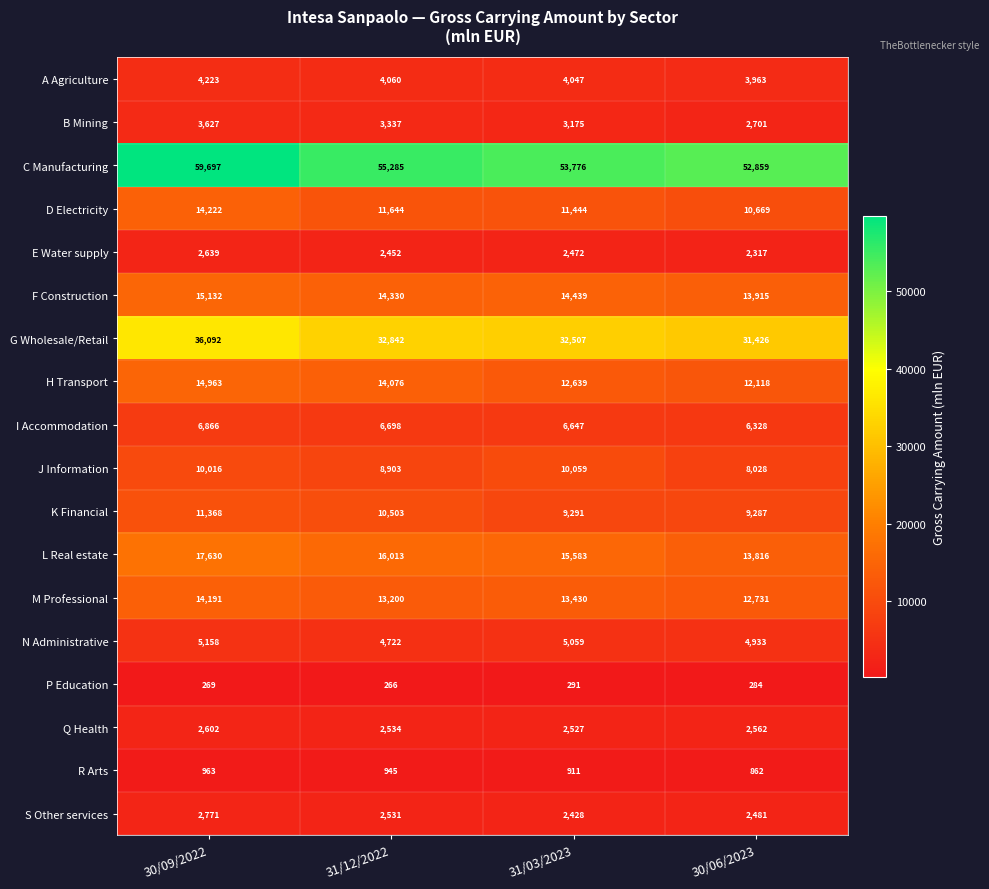

At which category is the sum across all series the highest?

30/09/2022